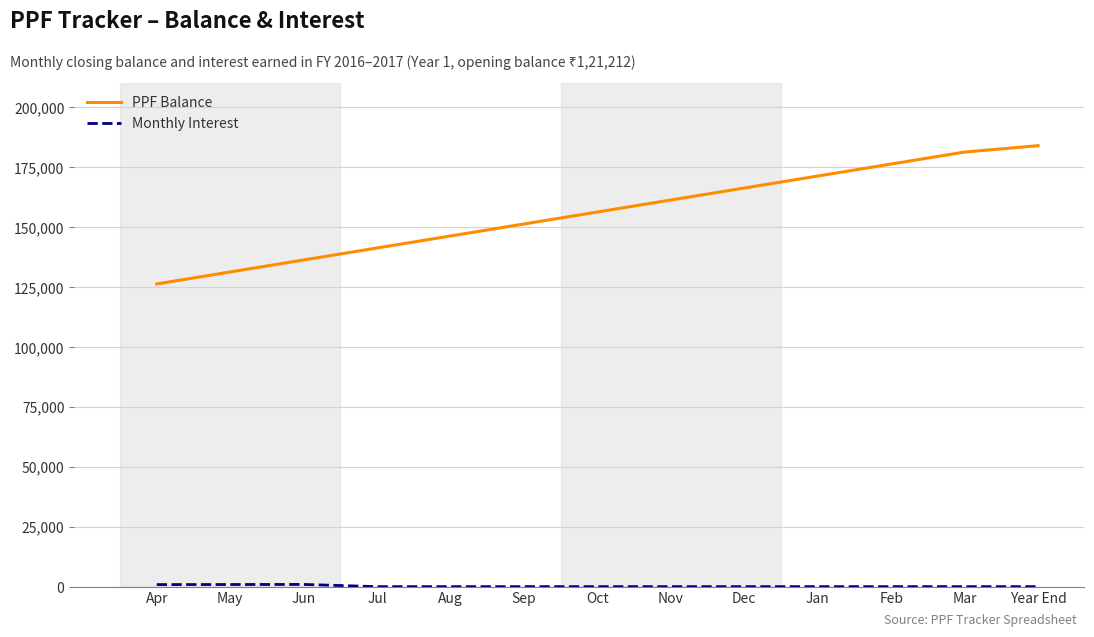

What is the approximate value of PPF Balance at Feb?

176212.0